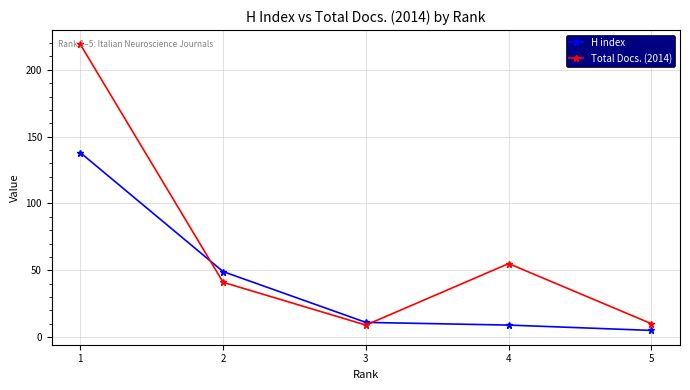

Where is the first local maximum for Total Docs. (2014)?

4